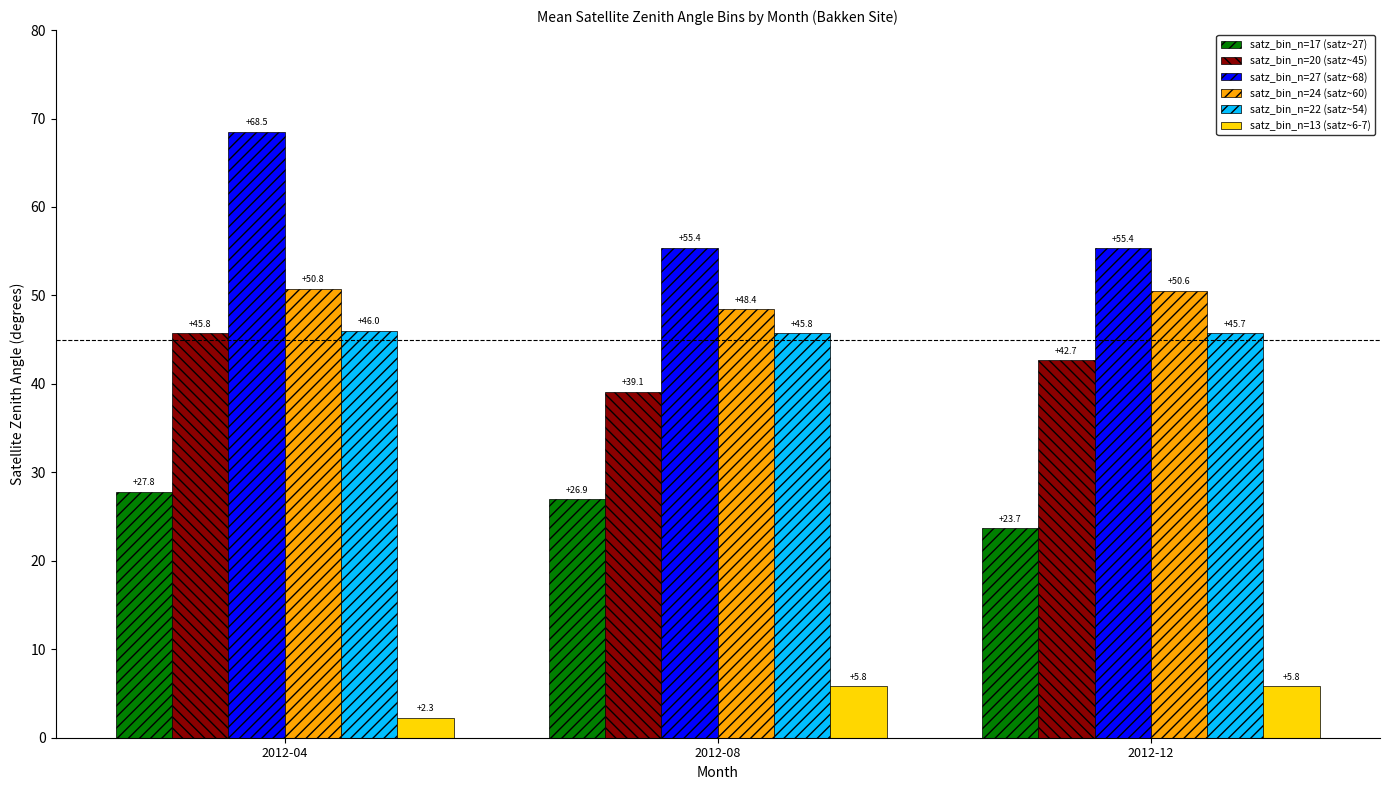

How many values in the satz_bin_n=24 (satz~60) series are below 50?

1